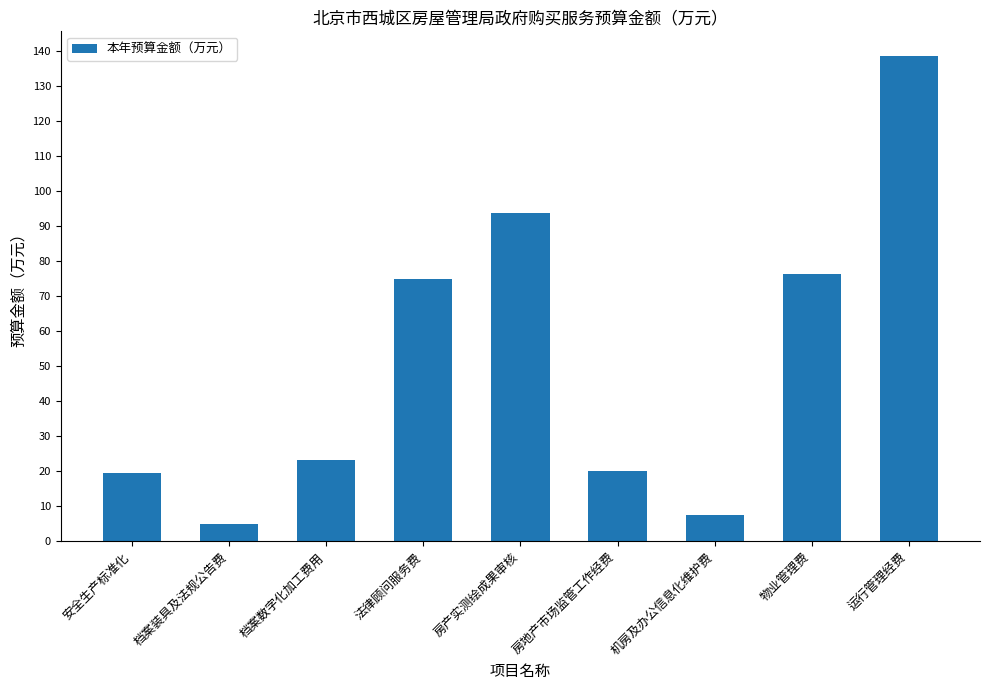

At which label is the value closest to 71?

法律顾问服务费